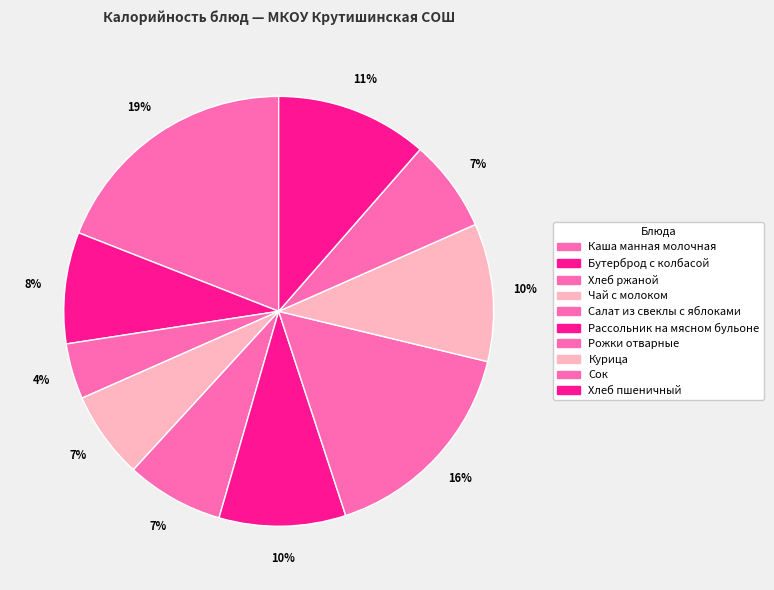

How many segments does this pie chart have?

10